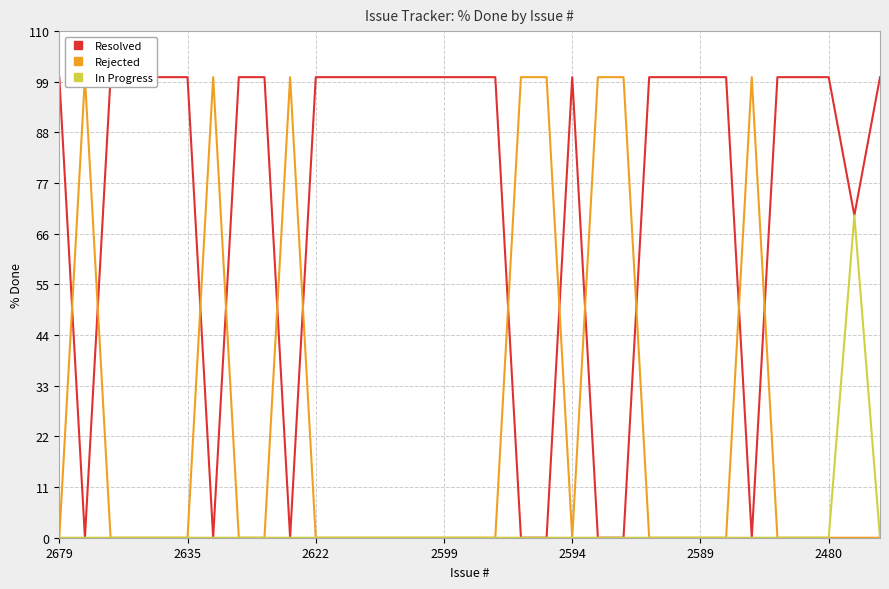

What is the greatest value displayed?

100